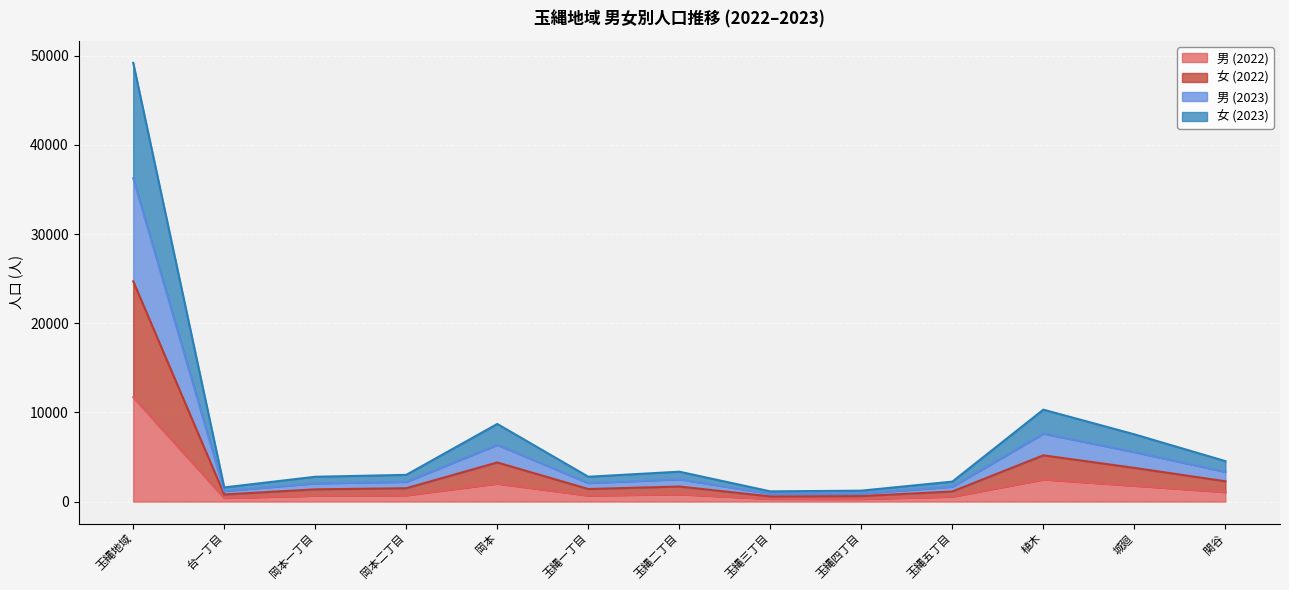

Where is the first local maximum for 女 (2022)?

岡本